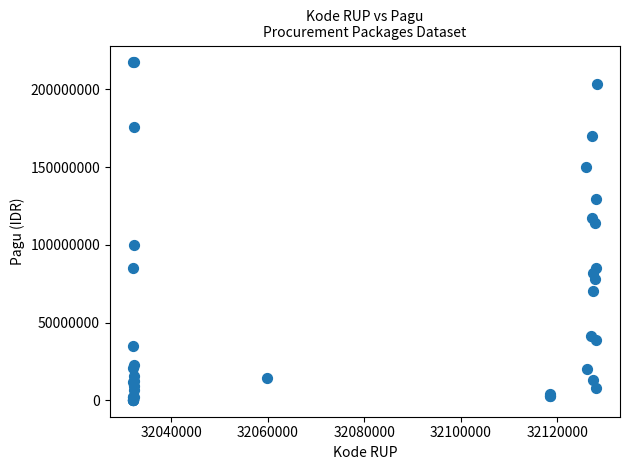

What Y value in the scatter plot is closest to 108830000?

114296000